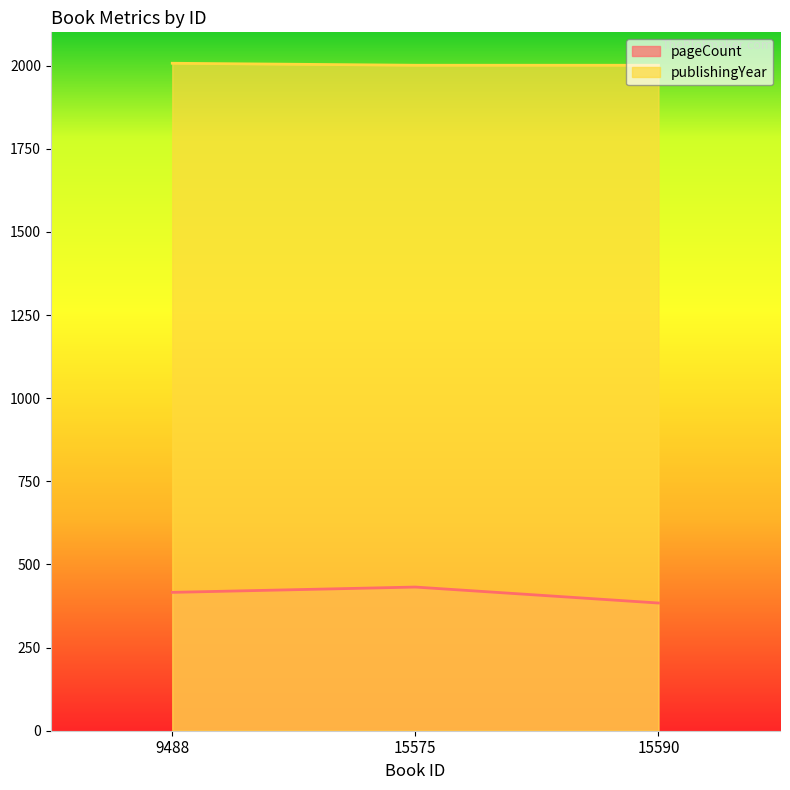

The value of pageCount at 15575 is 432. True or false?

True